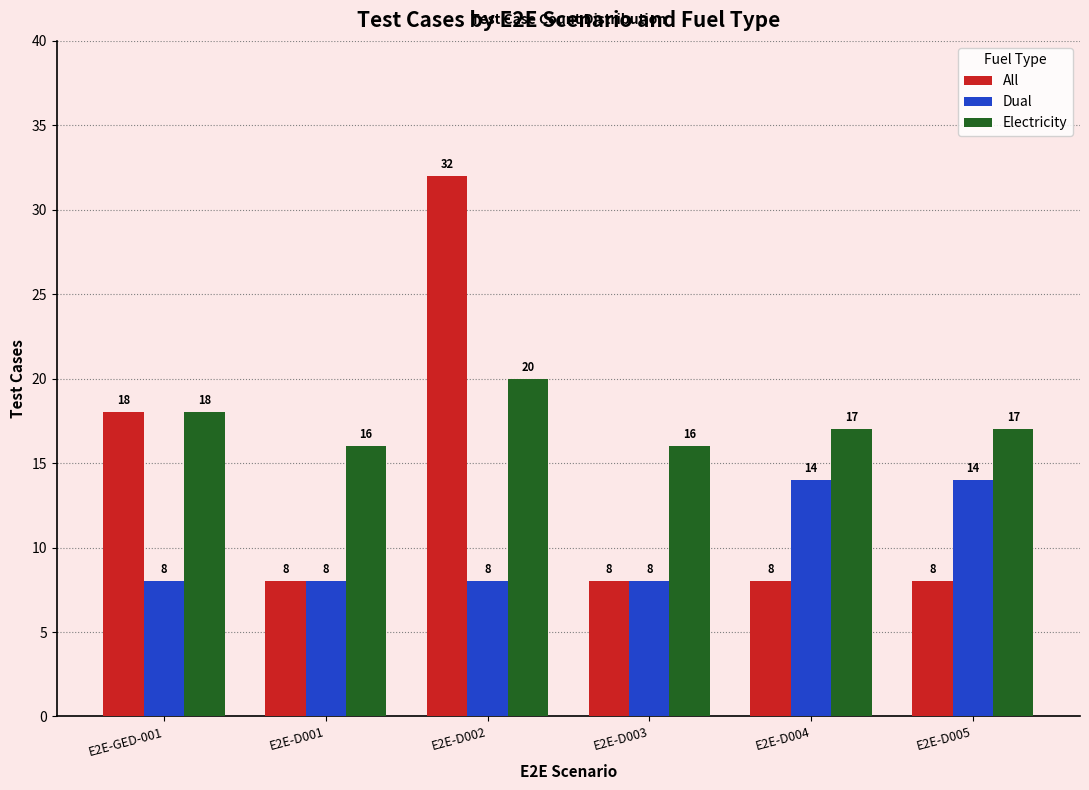

What position from the right is E2E-GED-001?

6